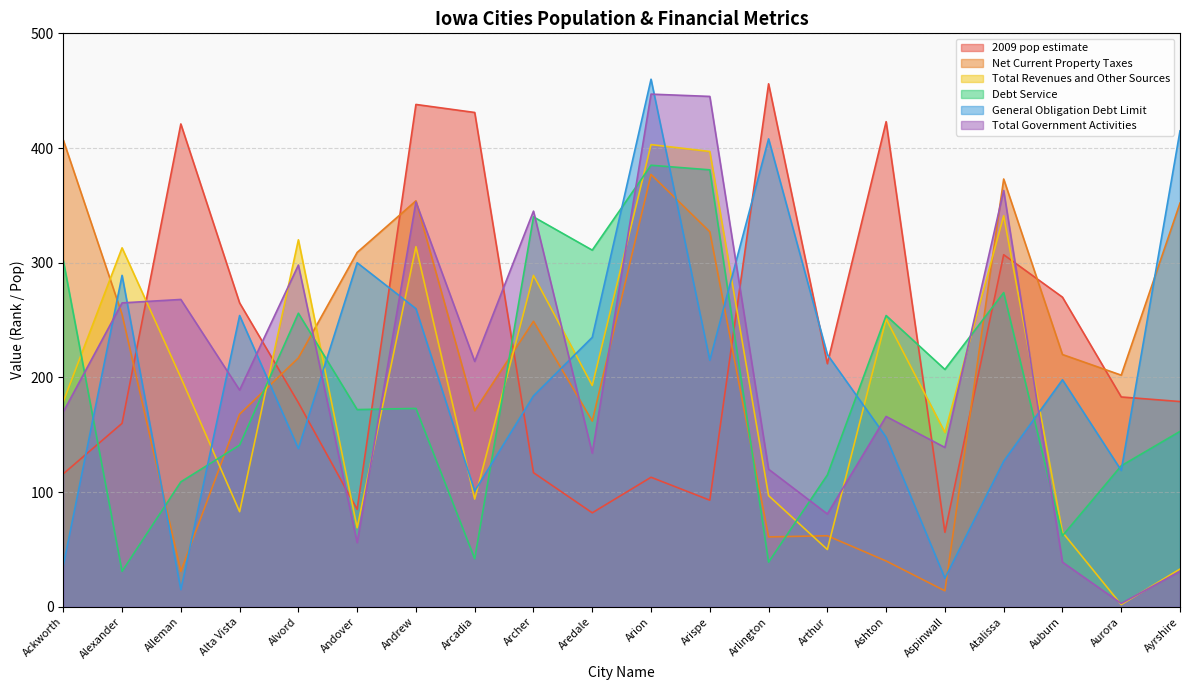

At which label does Net Current Property Taxes first exceed 220?

Ackworth